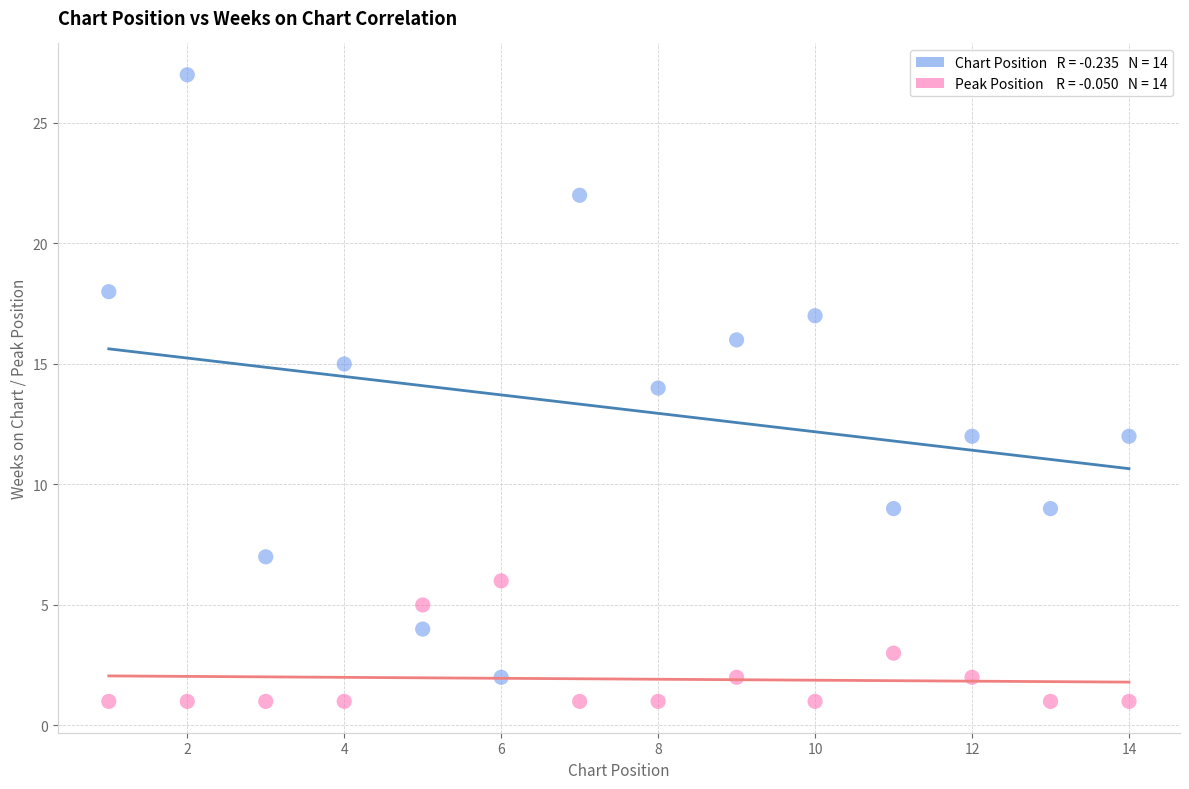

Across all data points, what is the range of X values (max minus min)?

13